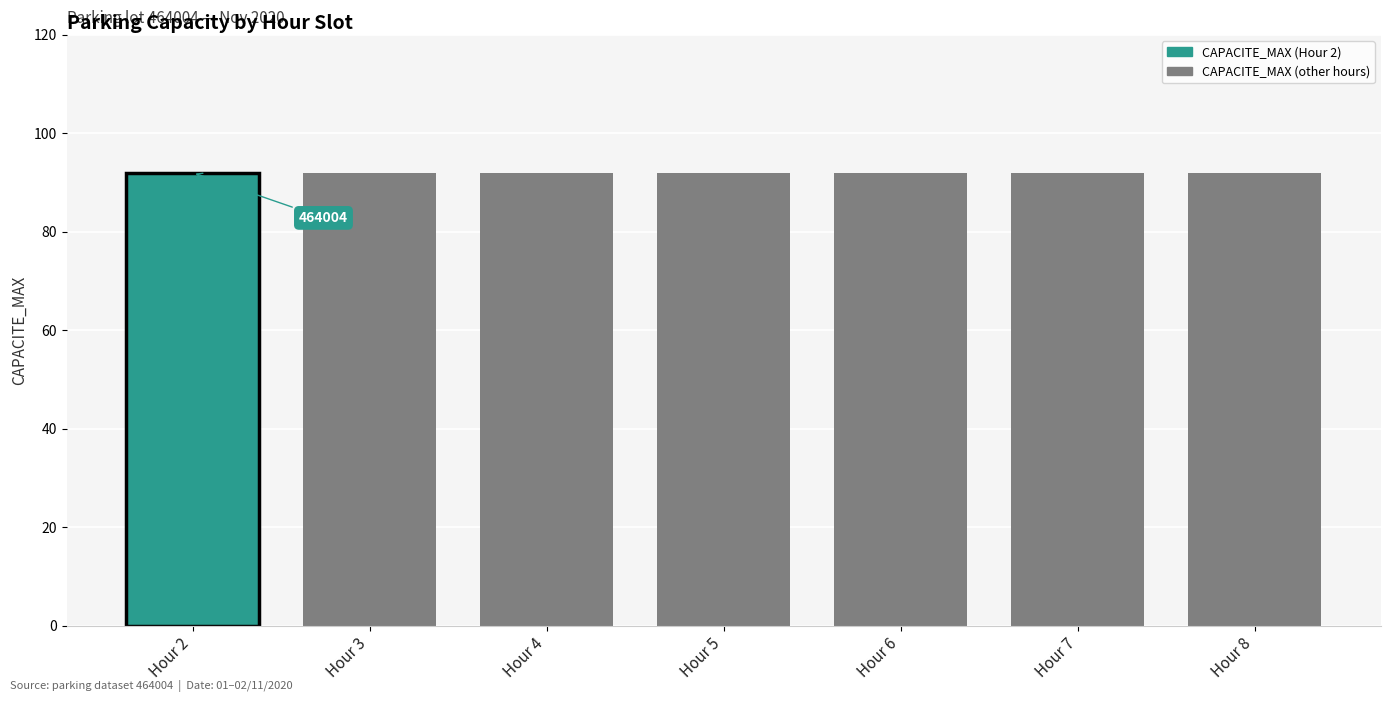

Does the chart contain any negative values?

No